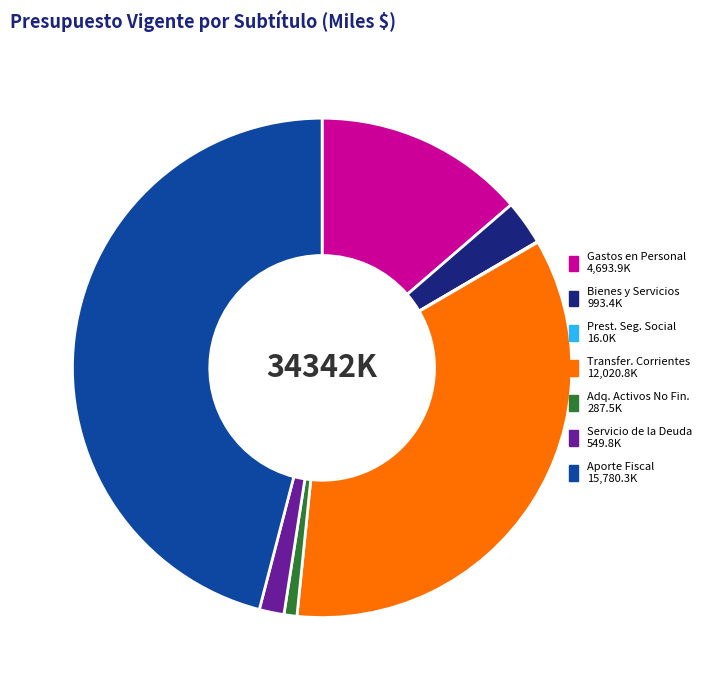

Does any single category account for the majority?

No